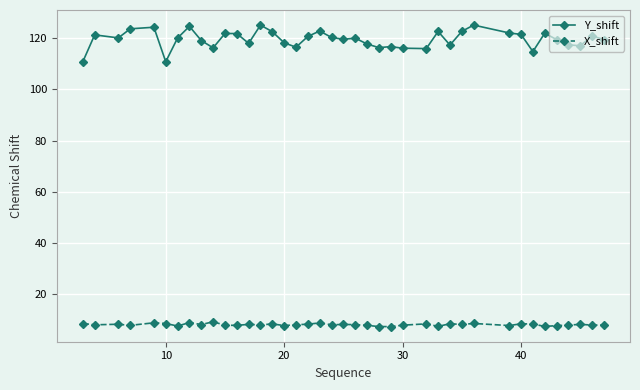

What is the average value of the X_shift series?

8.2